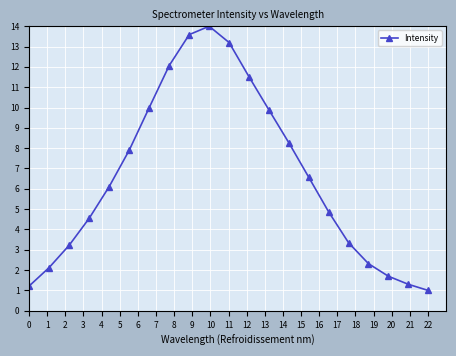

What is the sum of all values?

138.7